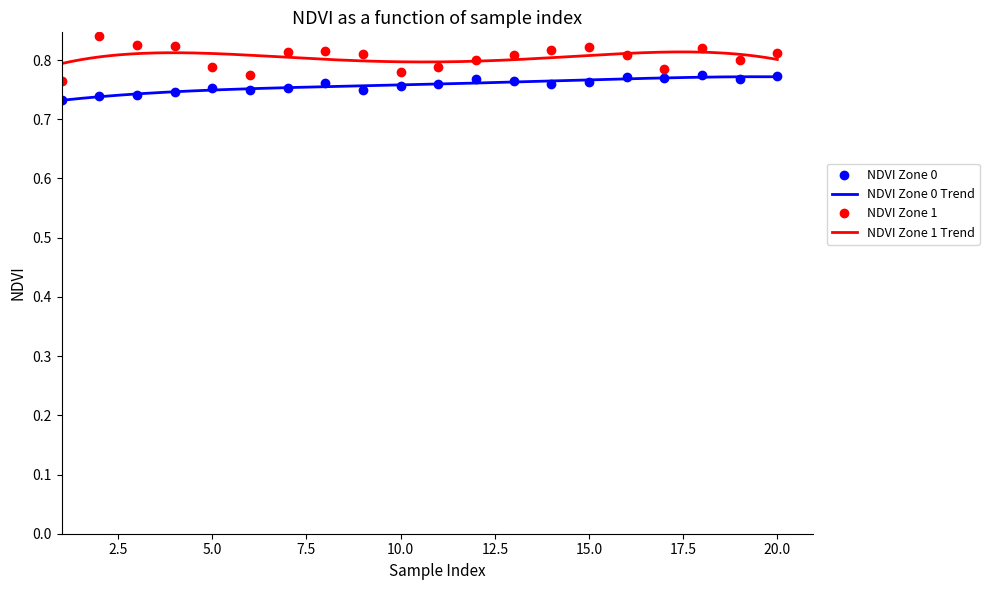

How many interior local valleys does the NDVI Zone 0 series have?

5